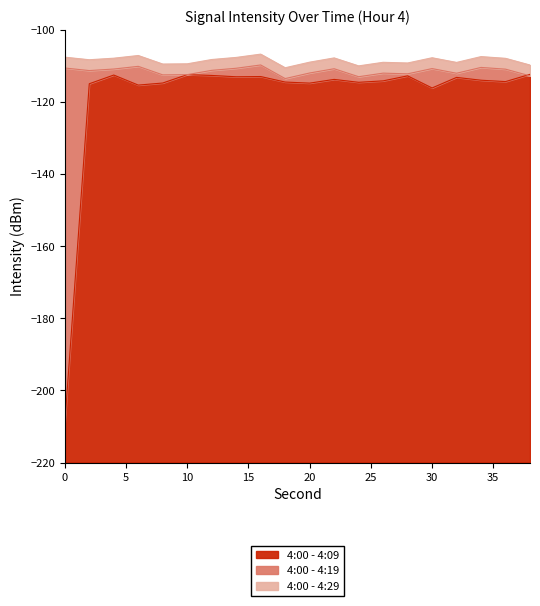

Read the 4:00 - 4:09 value at 6.

-115.4